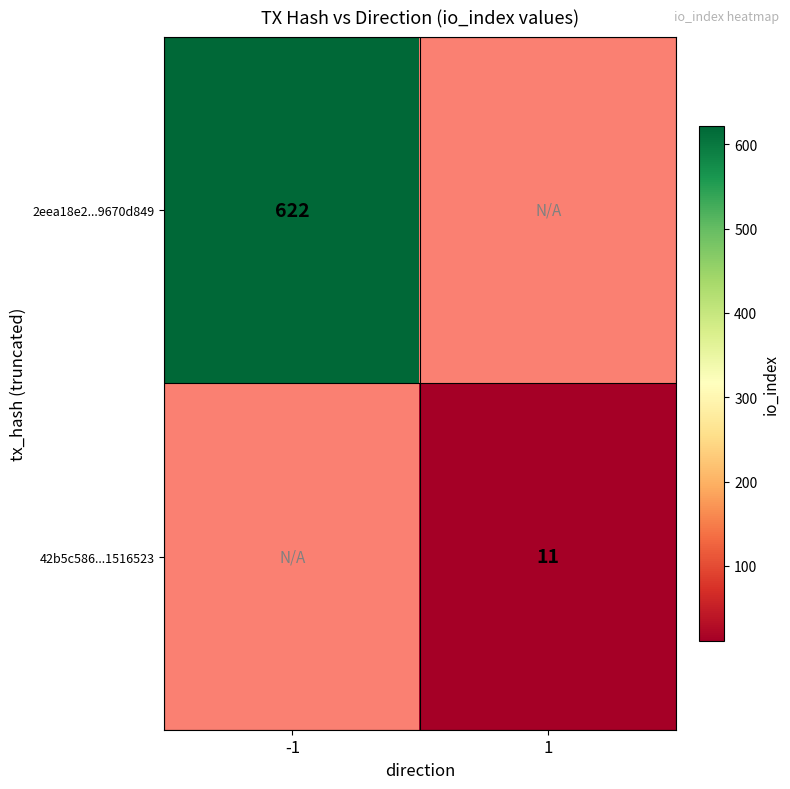

The 42b5c586...1516523 series shows 17 at 1. True or false?

False